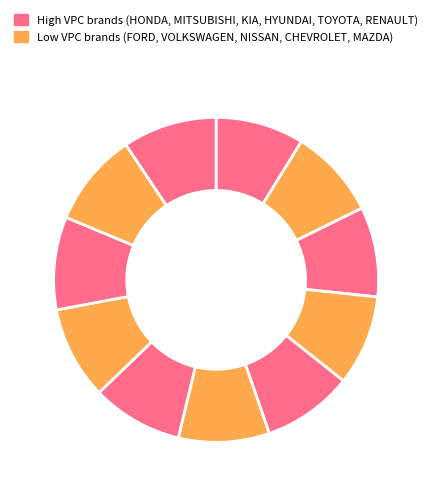

How many slices are in this pie chart?

11